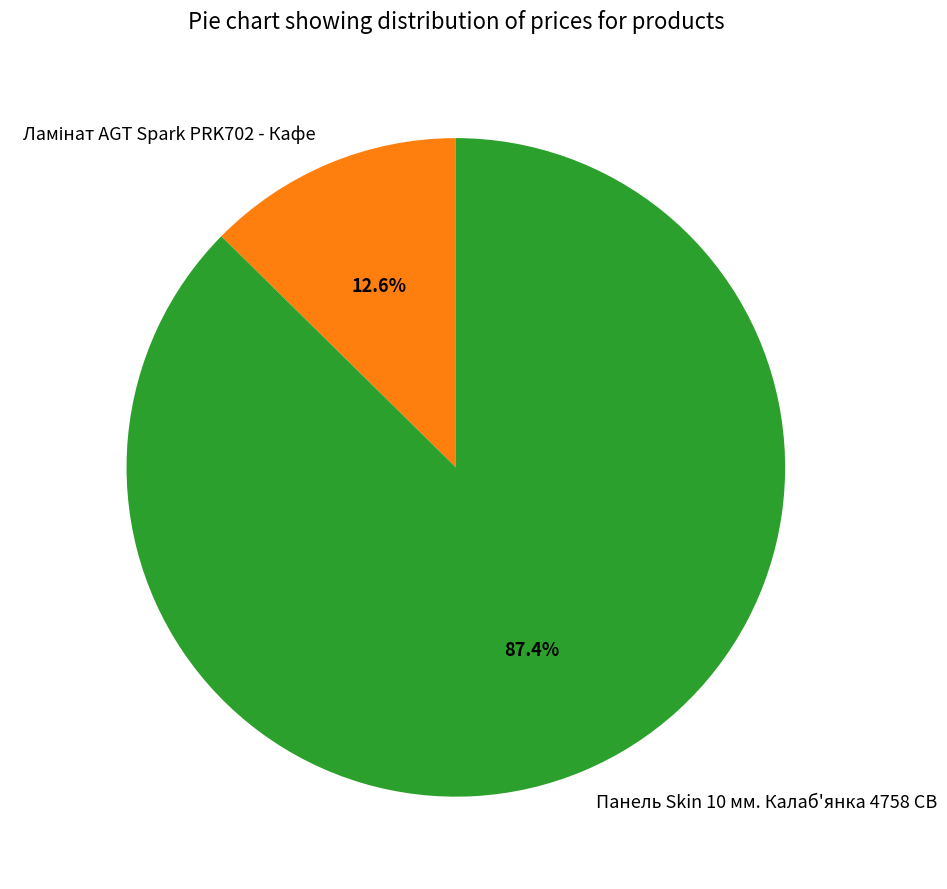

What is the largest slice in the pie chart?

Панель Skin 10 мм. Калаб'янка 4758 CB